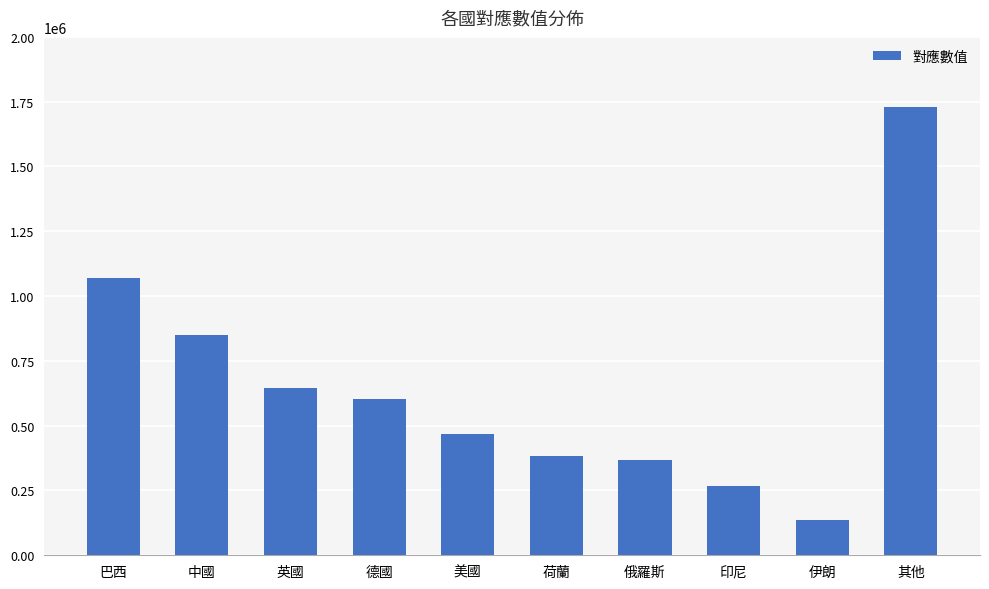

At which category does the chart reach its peak across all series?

其他